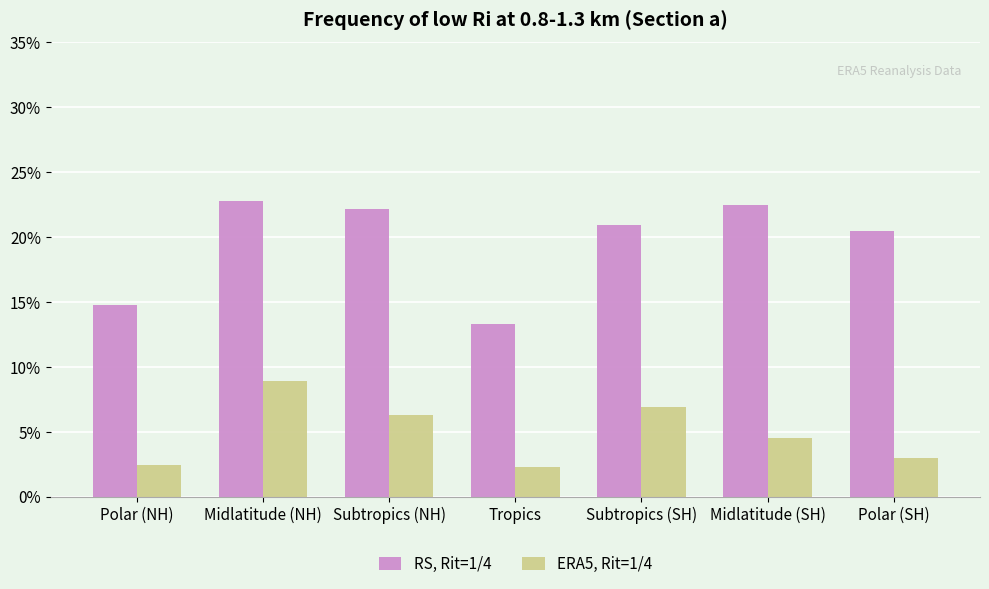

Rank the series by their maximum value, from highest to lowest.

RS, Rit=1/4, ERA5, Rit=1/4